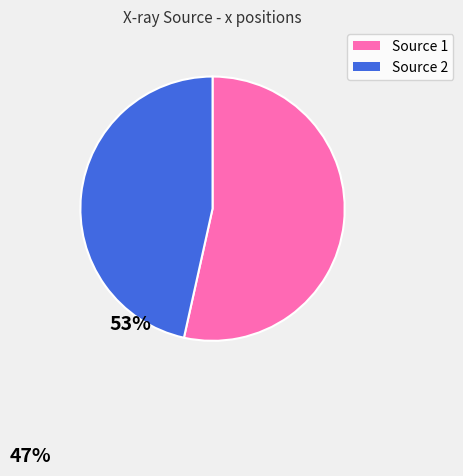

Is there any slice that represents more than half of the pie?

Yes